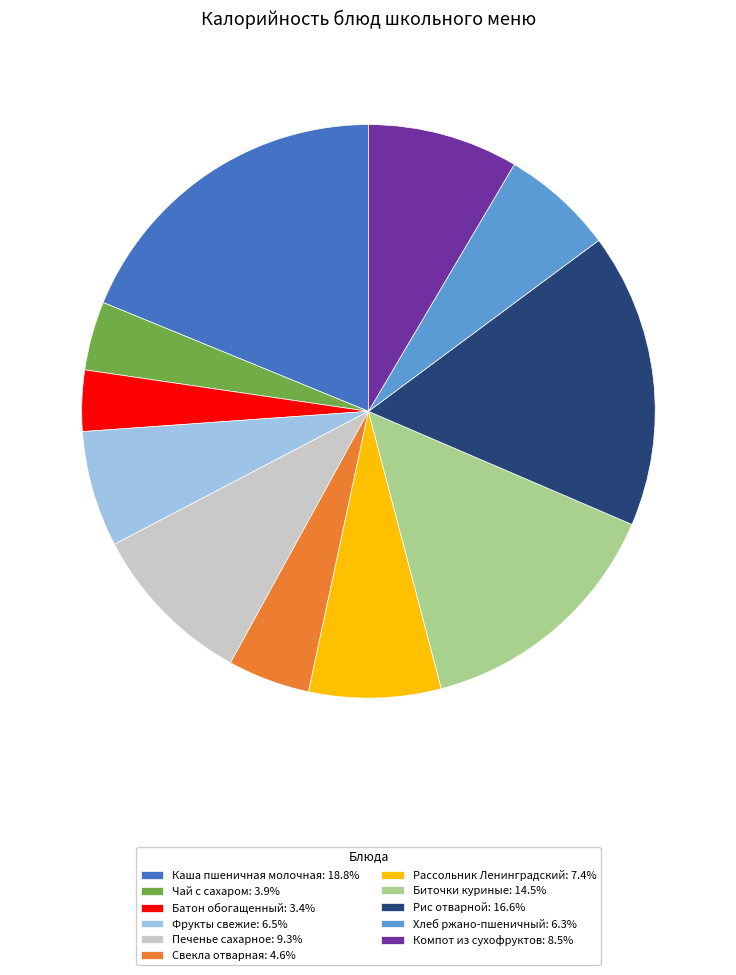

Approximately how many times larger is the value at Каша пшеничная молочная compared to Свекла отварная?

4.1